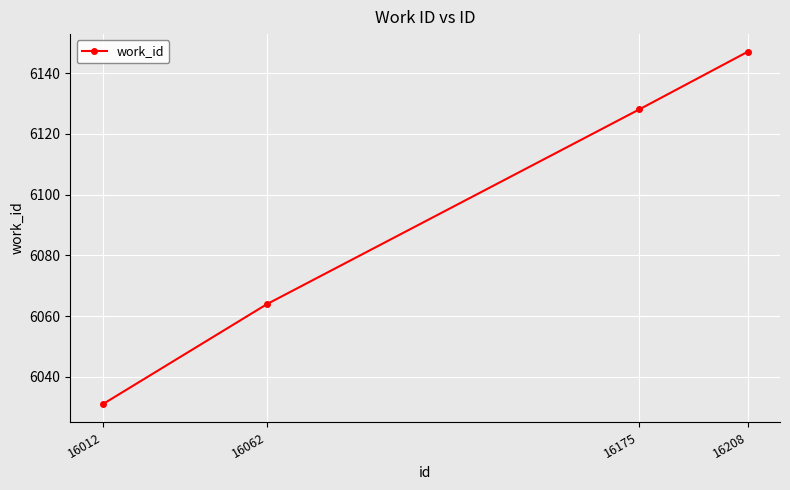

List the labels in order of value, smallest first.

16012, 16062, 16175, 16208